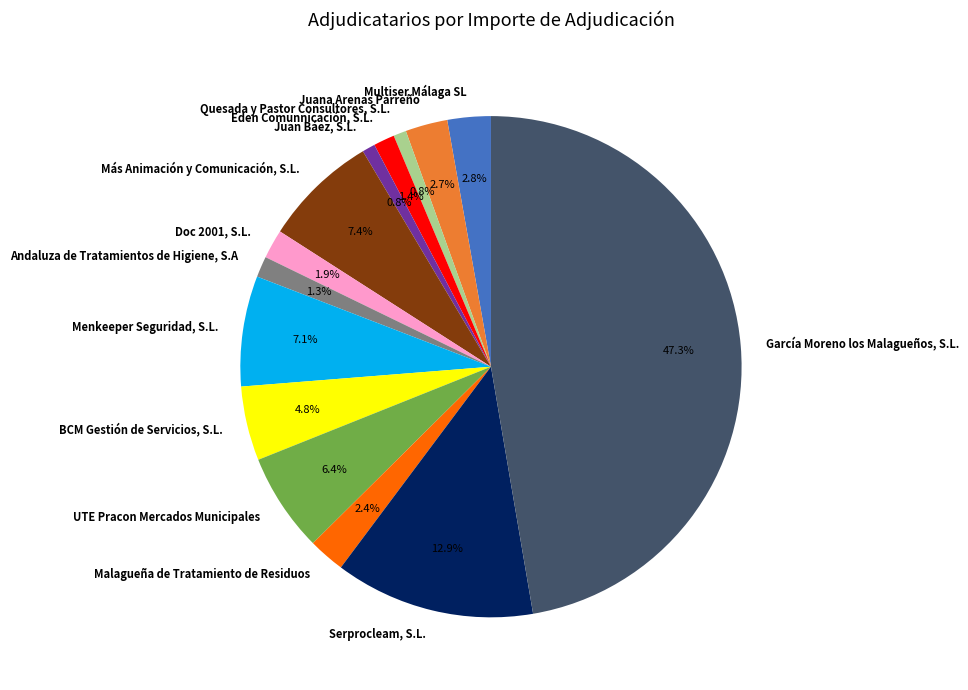

True or false: García Moreno los Malagueños, S.L. accounts for 35% of the total.

False